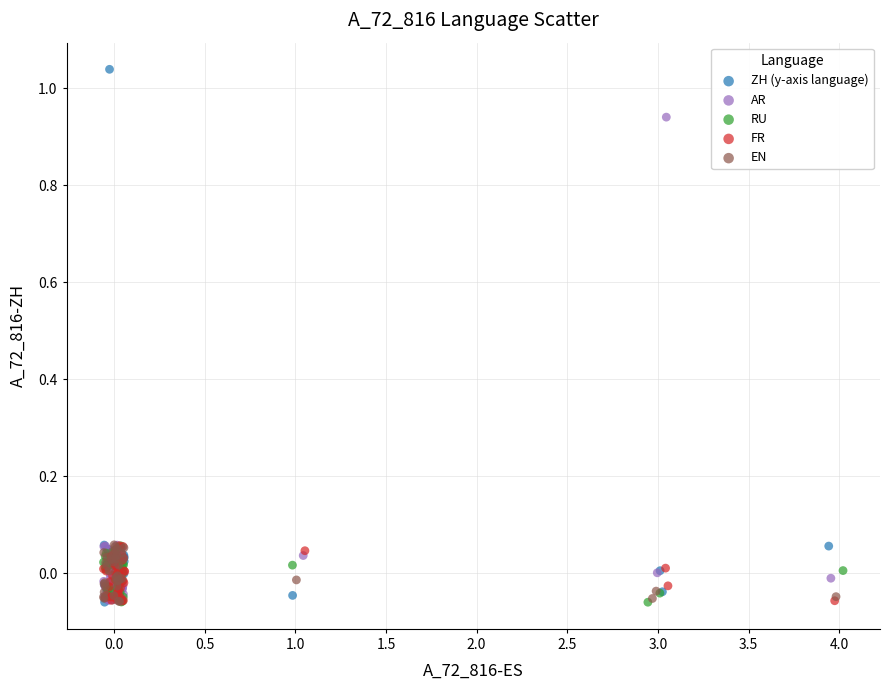

Which series has the largest Y range (max minus min)?

ZH (y-axis language)